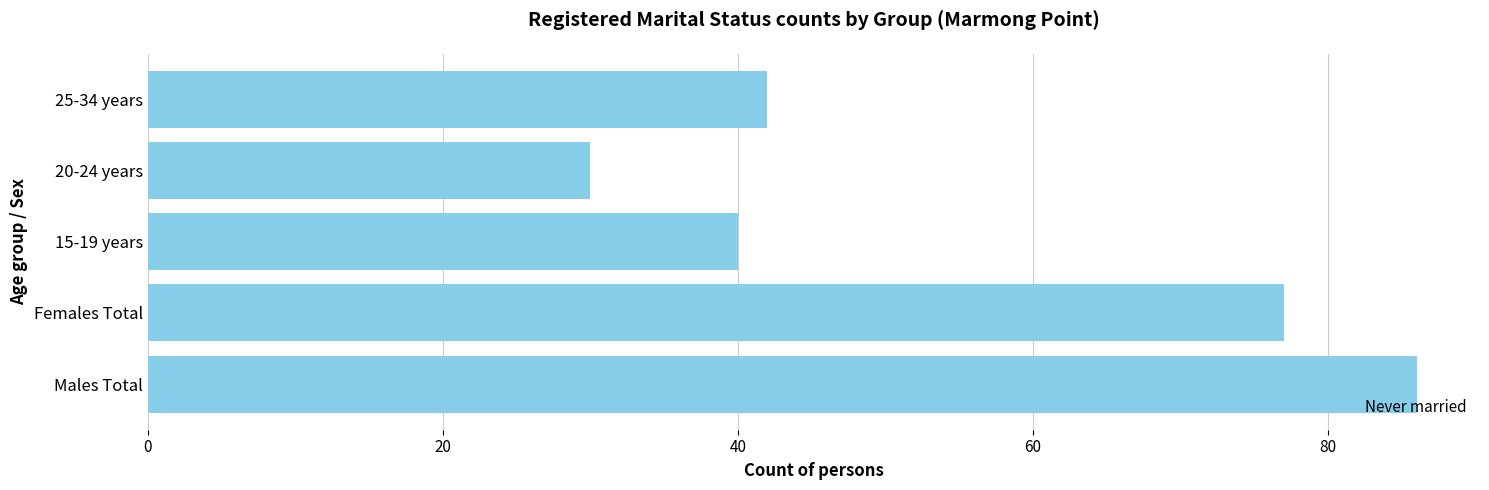

What is the change in value from Males Total to Females Total?

-9